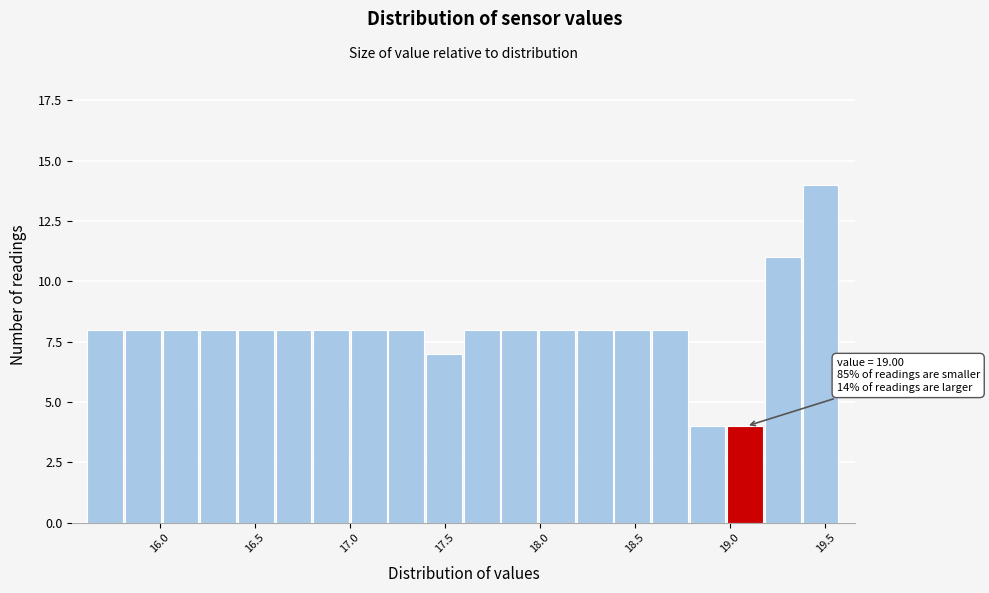

Around what value on the x-axis is the tallest bar? Give the approximate position of its centre, as read against the axis.

19.50